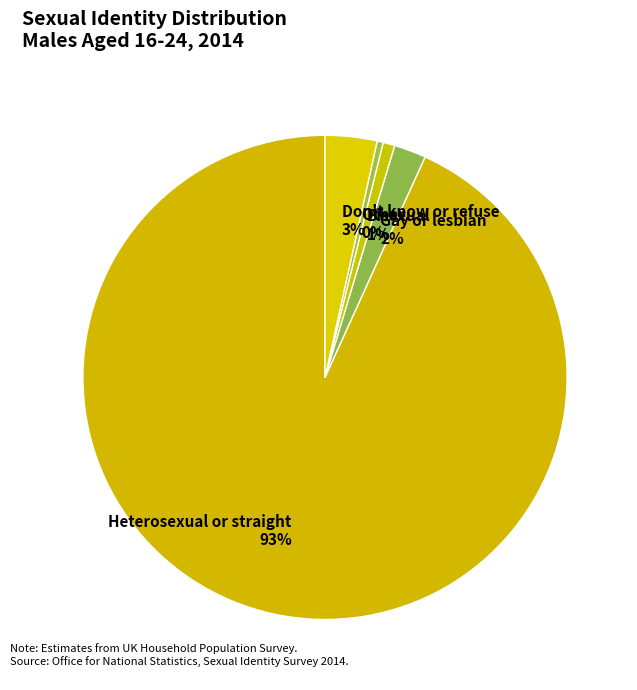

How many segments does this pie chart have?

5